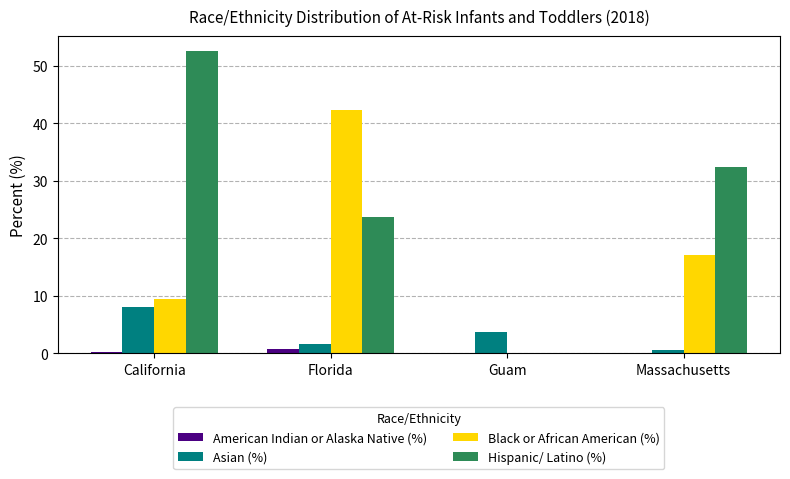

Which series changed the most between Guam and Massachusetts?

Hispanic/ Latino (%)